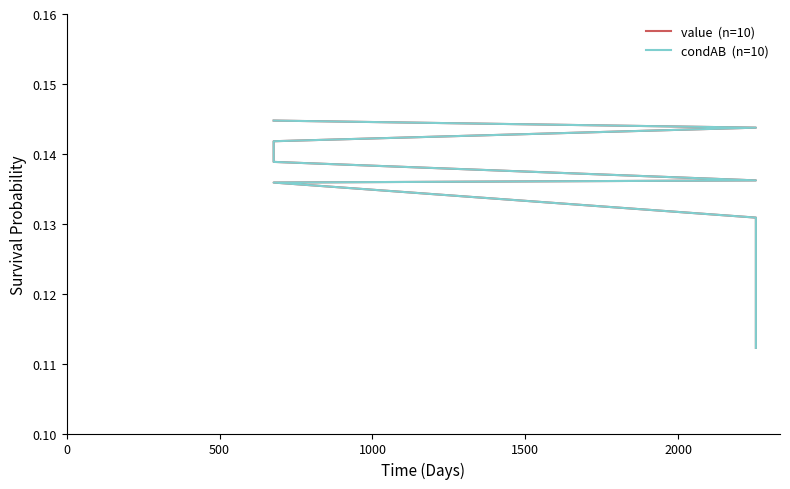

At how many categories does at least one series exceed 0?

10